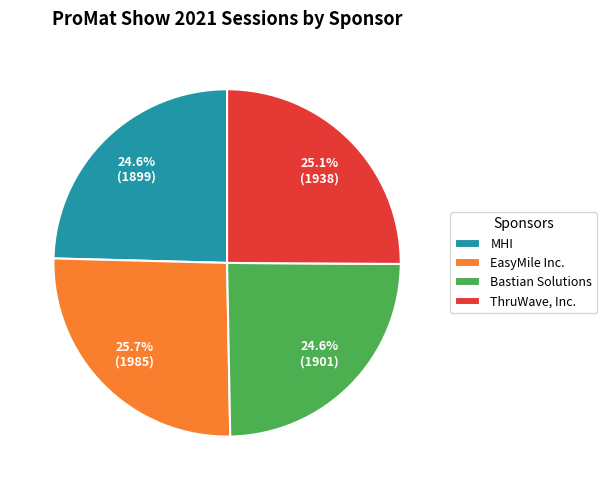

What percentage is the MHI slice, to the nearest percent?

25%